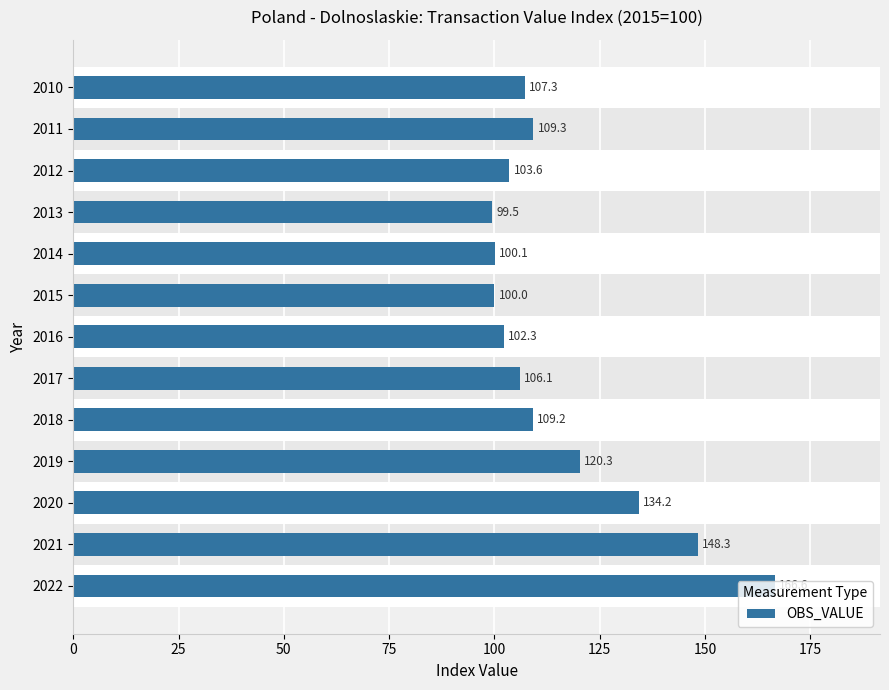

Are the bars horizontal?

Yes